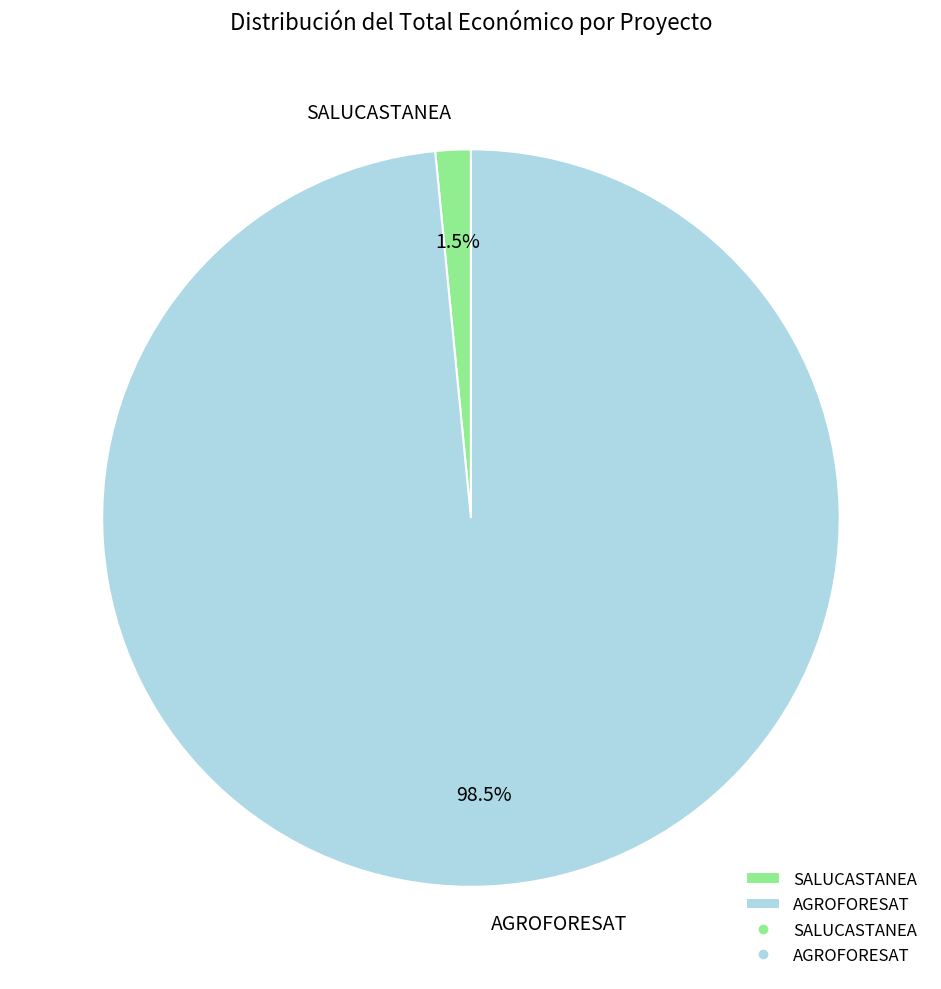

True or false: SALUCASTANEA accounts for 13% of the total.

False